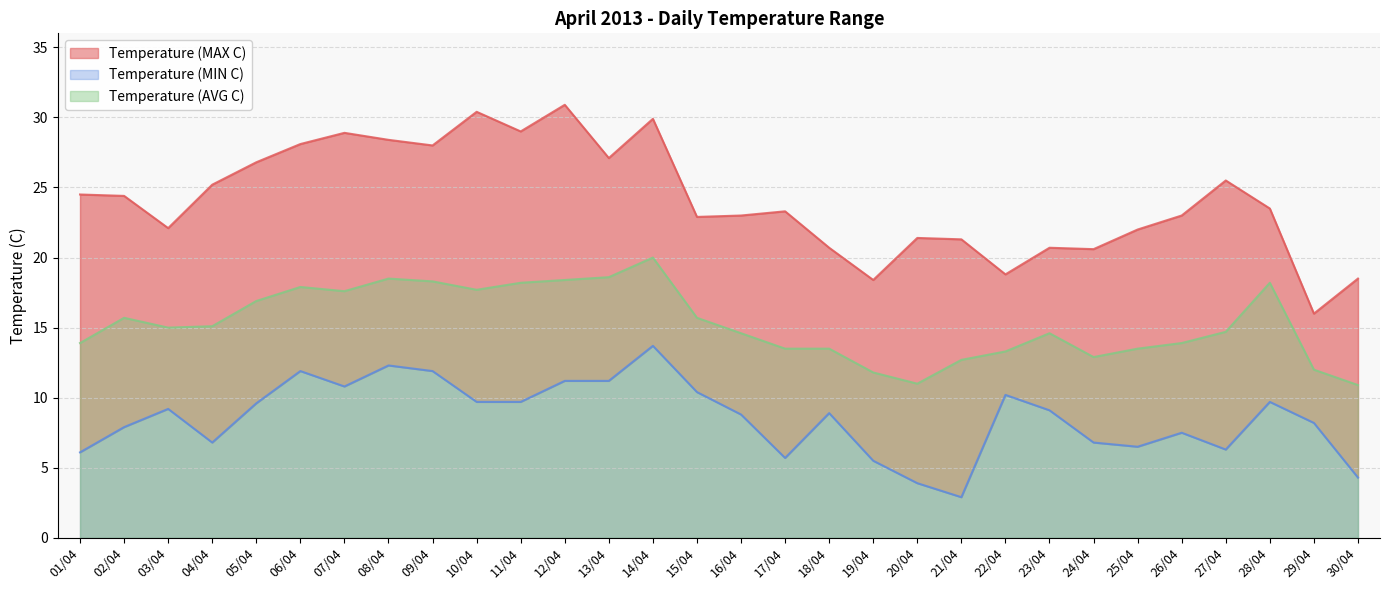

What is the label of the 14th point from the right?

17/04